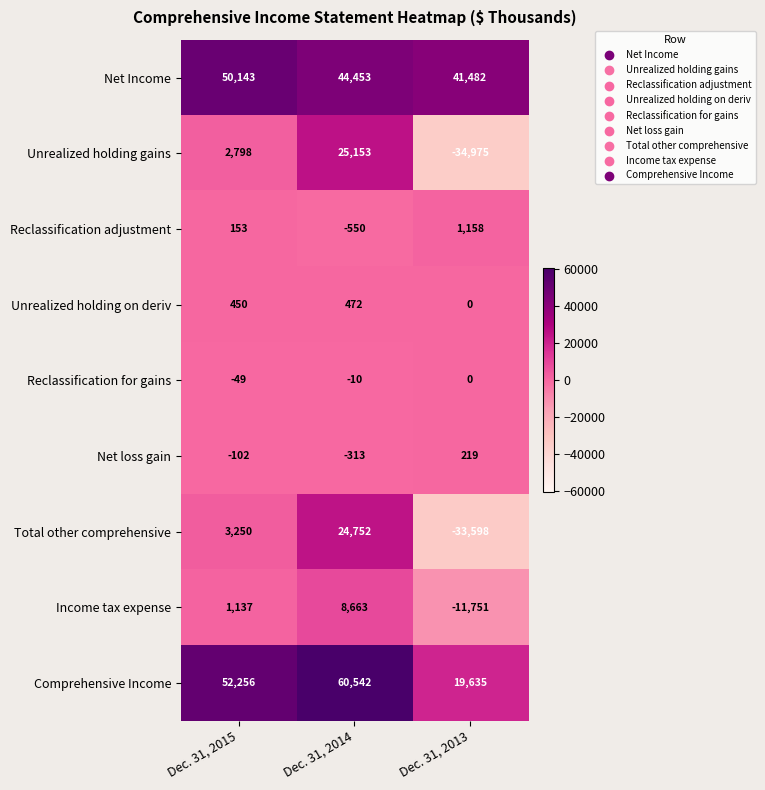

At which label is Income tax expense closest to -1544?

Dec. 31, 2015